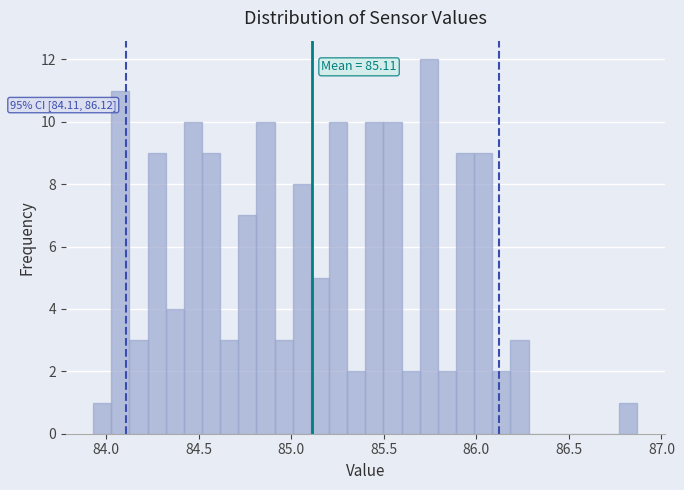

Read against the x-axis, roughly where is the centre of the tallest bar?

85.75